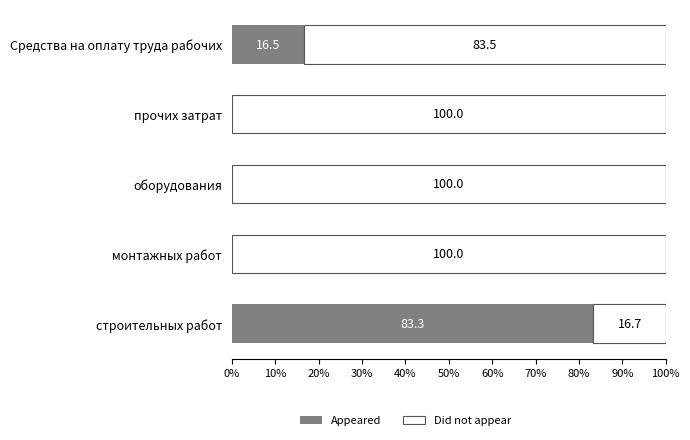

What is the total value across all series at Средства на оплату труда рабочих?

100.0